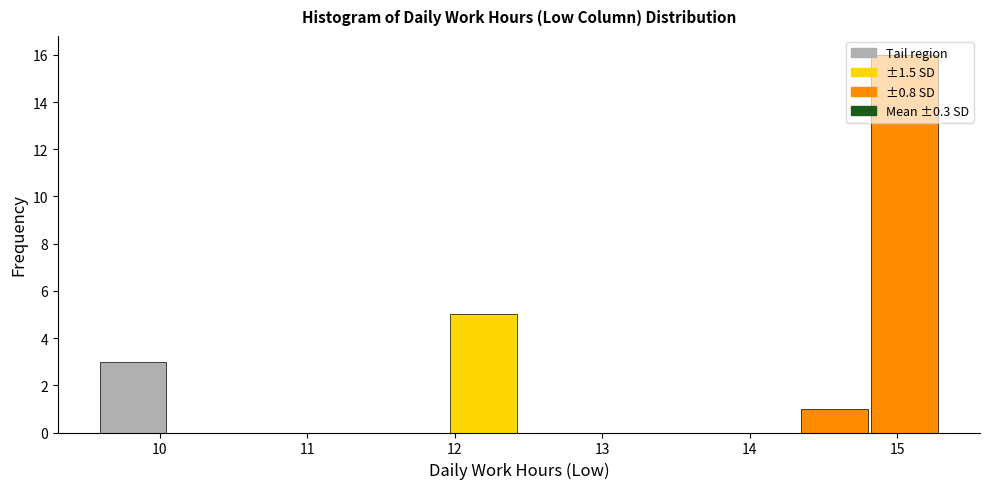

Reading left to right, transcribe this chart: for each bar, give the range it covers on the x-axis and its height. Neither the bar edges nor the heights are printed on the chart, so give them approximately, as read against the axes.

9.6 to 10.1: 3
10.1 to 10.5: 0
10.5 to 11.0: 0
11.0 to 11.5: 0
11.5 to 12.0: 0
12.0 to 12.4: 5
12.4 to 12.9: 0
12.9 to 13.4: 0
13.4 to 13.9: 0
13.9 to 14.3: 0
14.3 to 14.8: 1
14.8 to 15.3: 16